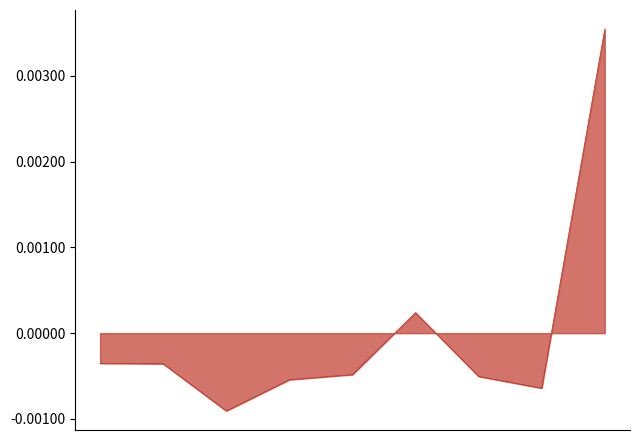

How many values exceed 0?

2